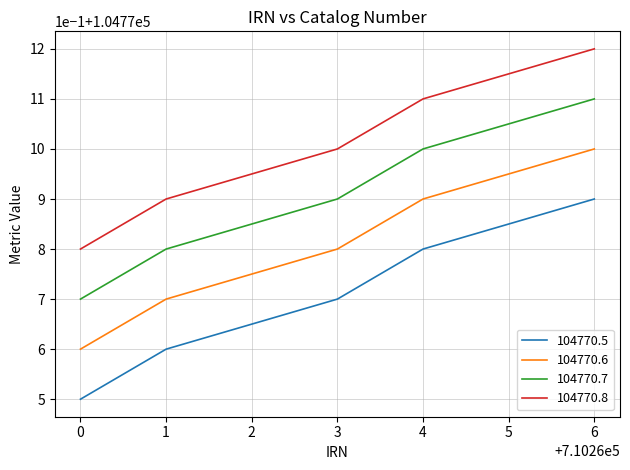

Rank the series by their maximum value, from highest to lowest.

104770.8, 104770.7, 104770.6, 104770.5